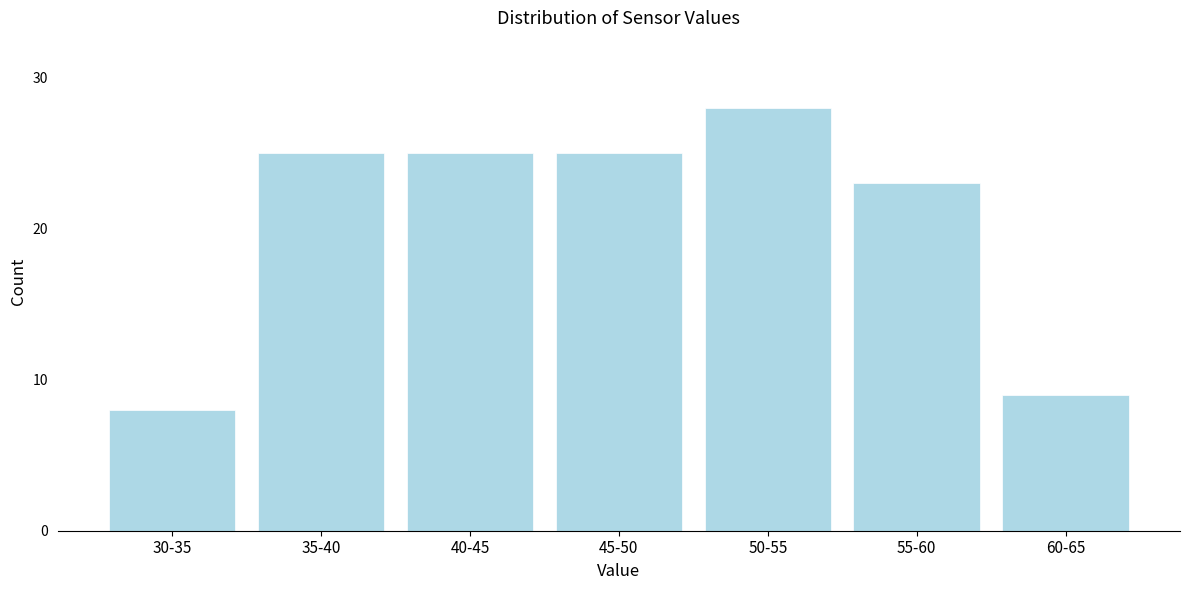

Reading left to right, list all the values displayed in this chart.

8	25	25	25	28	23	9